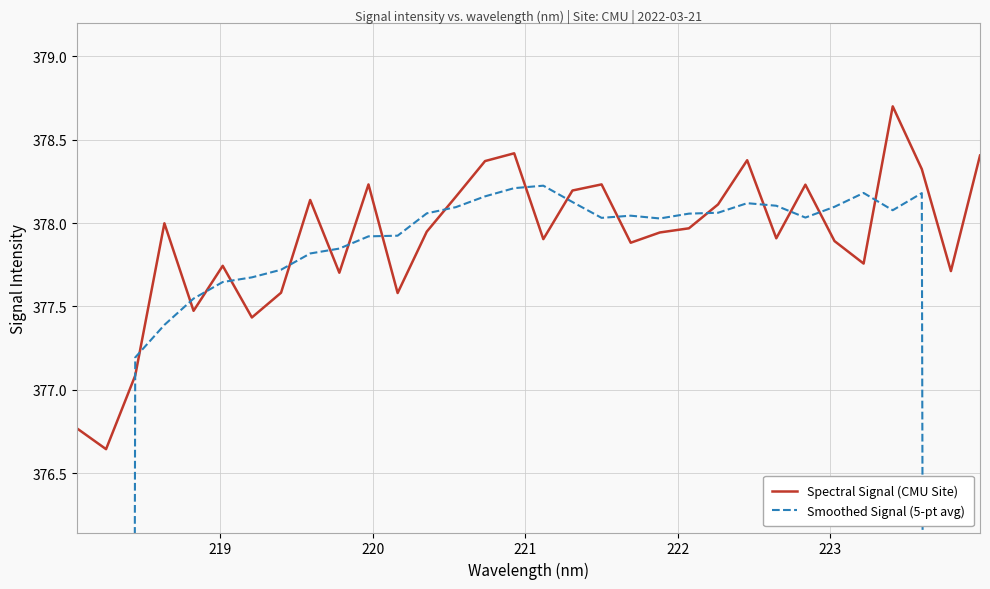

Reading left to right, list all the values displayed in this chart.

Spectral Signal (CMU Site): 376.8	376.6	377.1	378.0	377.5	377.7	377.4	377.6	378.1	377.7	378.2	377.6	377.9	378.2	378.4	378.4	377.9	378.2	378.2	377.9	377.9	378.0	378.1	378.4	377.9	378.2	377.9	377.8	378.7	378.3	377.7	378.4
Smoothed Signal (5-pt avg): 226.1	301.7	377.2	377.4	377.5	377.6	377.7	377.7	377.8	377.8	377.9	377.9	378.1	378.1	378.2	378.2	378.2	378.1	378.0	378.0	378.0	378.1	378.1	378.1	378.1	378.0	378.1	378.2	378.1	378.2	302.6	226.9